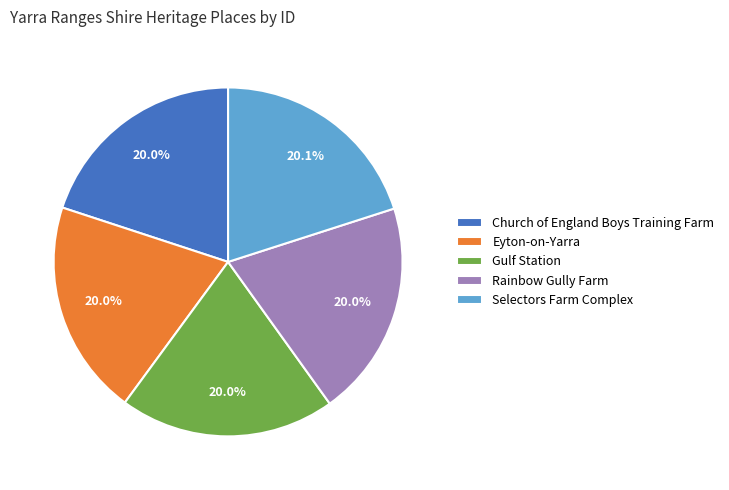

What is the ratio of the value at Selectors Farm Complex to the value at Eyton-on-Yarra?

1.0